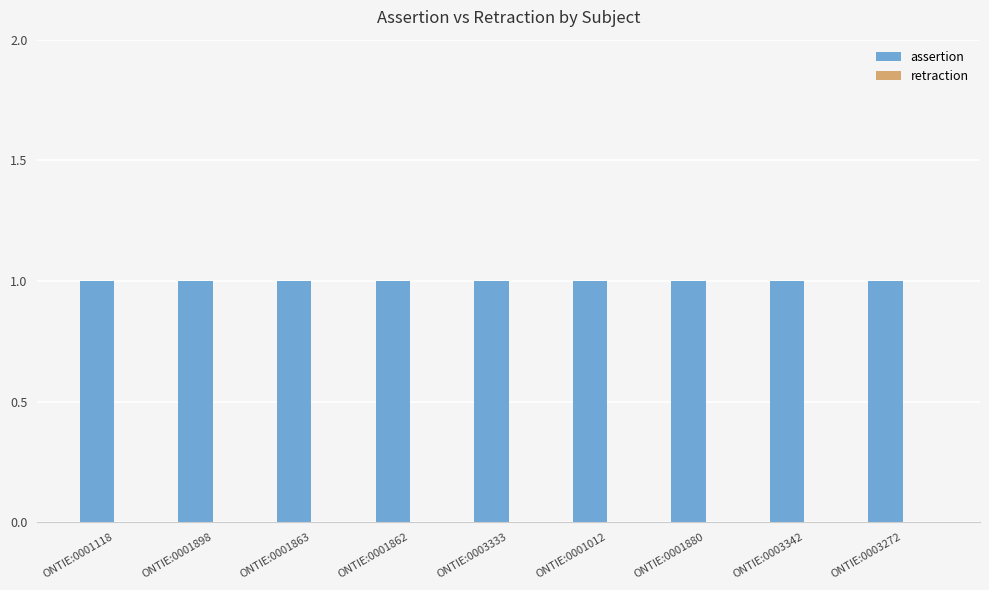

The assertion series shows 1 at ONTIE:0001880. True or false?

True